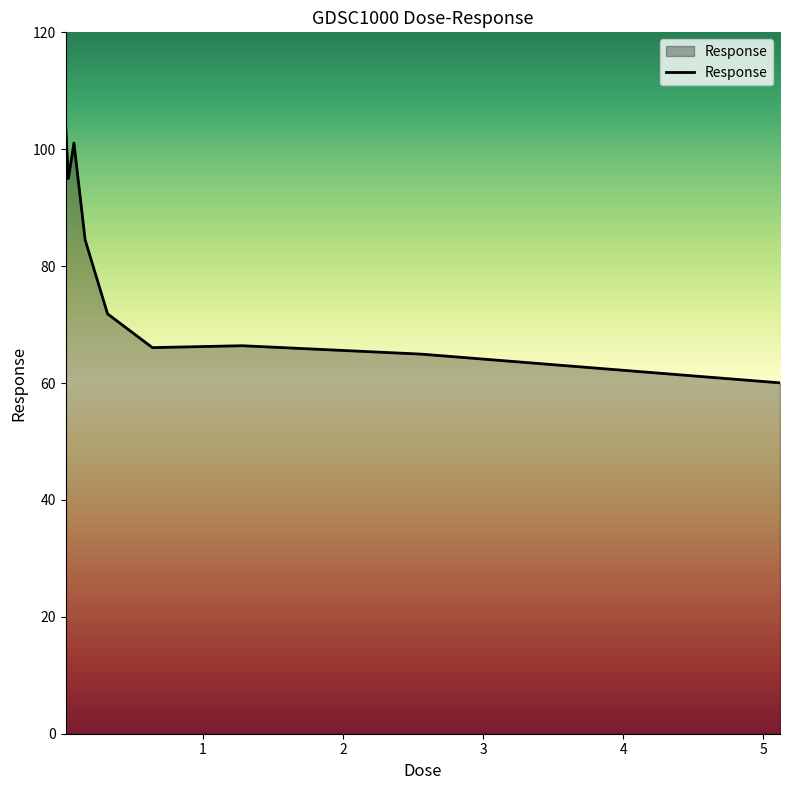

What is the difference between the maximum and minimum values?

44.5